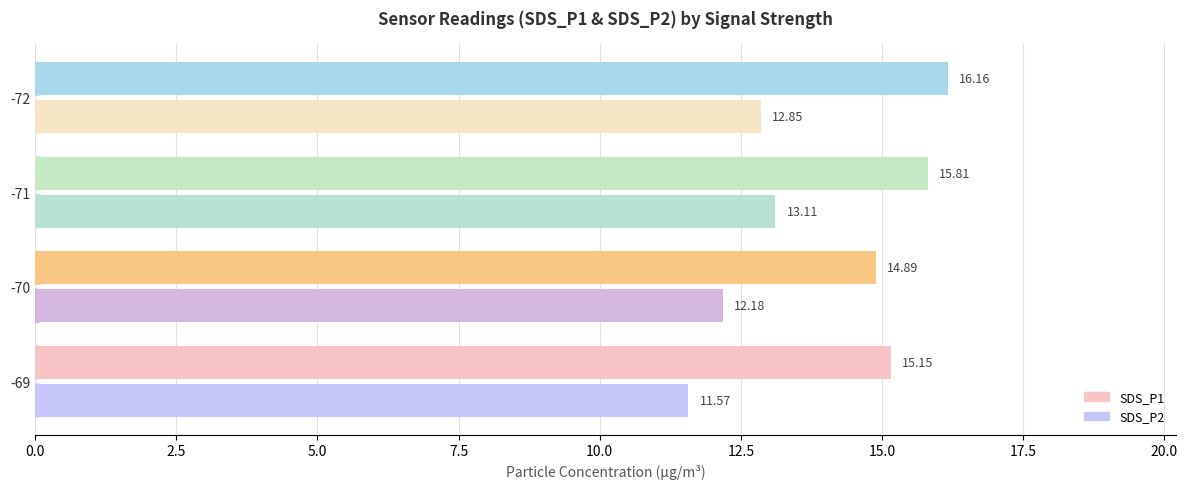

What is the sum of all SDS_P2 values?

49.7